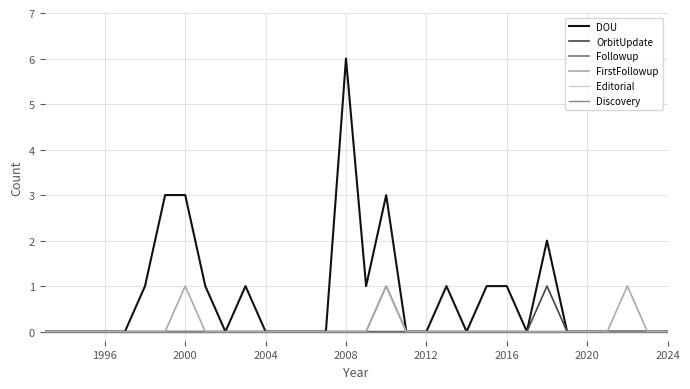

True or false: OrbitUpdate and Editorial intersect in this chart.

False